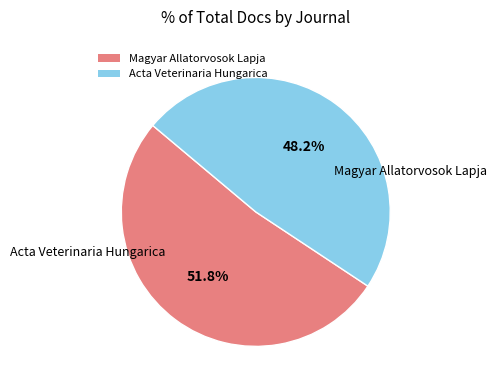

To the nearest percent, what is the difference between the Acta Veterinaria Hungarica and Magyar Allatorvosok Lapja slice percentages?

4%